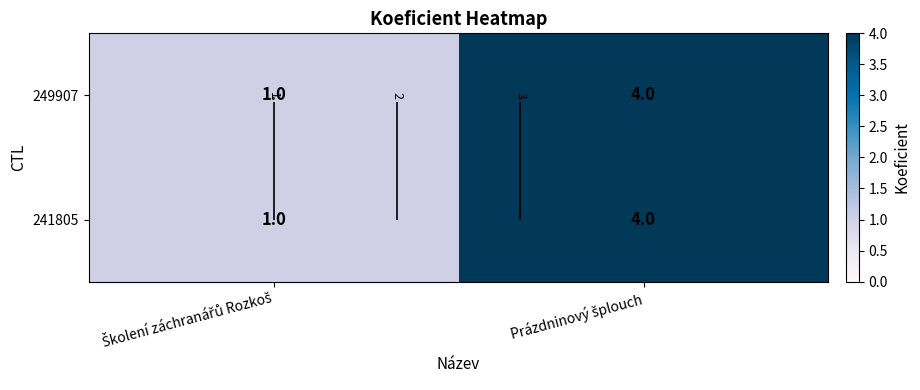

What is the highest value of the 249907 series?

4